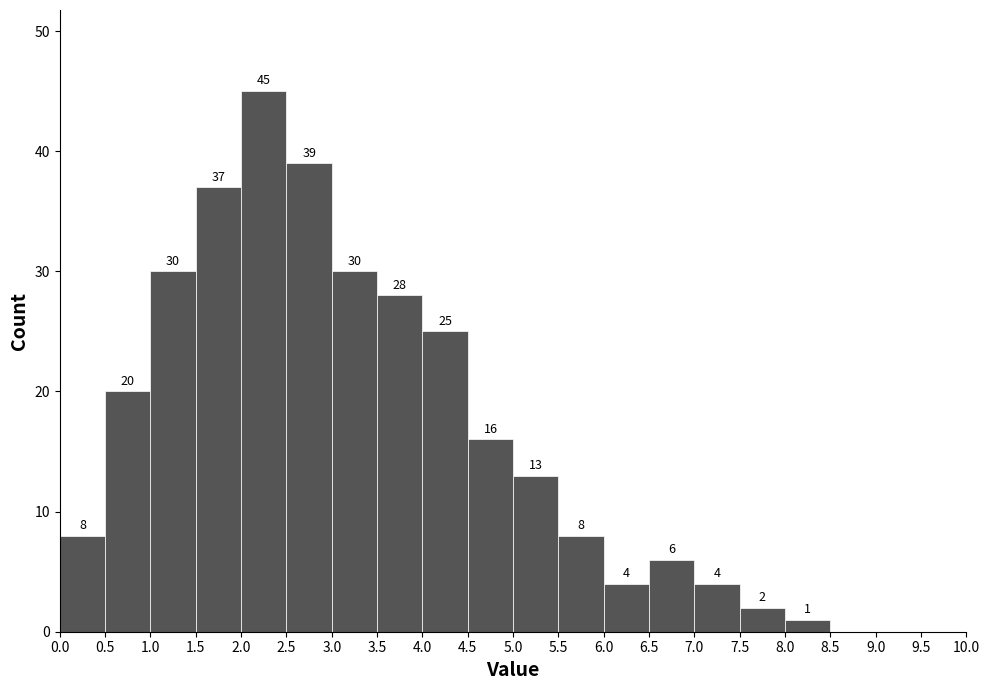

Which range on the x-axis has the tallest bar?

2.0 to 2.5